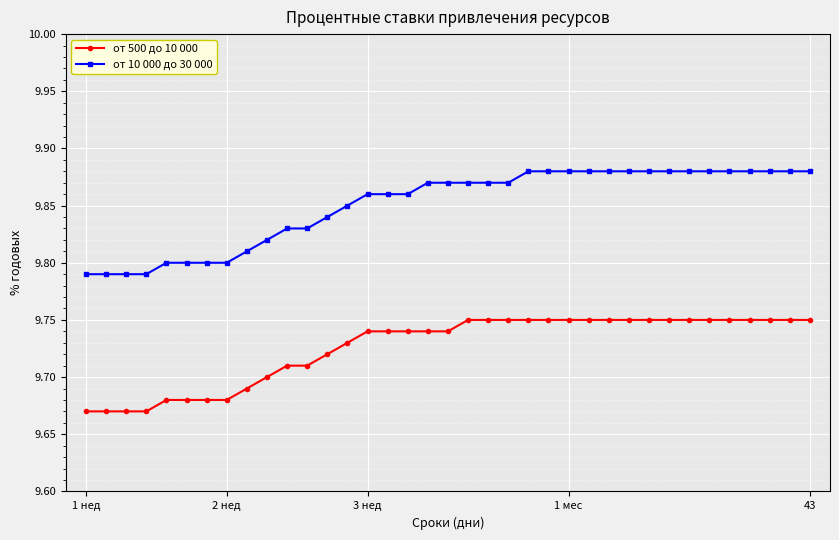

True or false: от 500 до 10 000 and от 10 000 до 30 000 cross at least once.

False